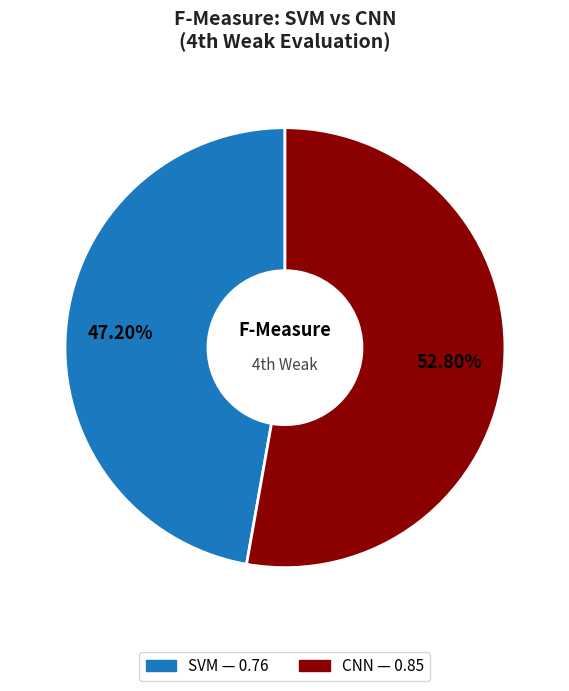

The SVM slice represents 47% of the pie. True or false?

True